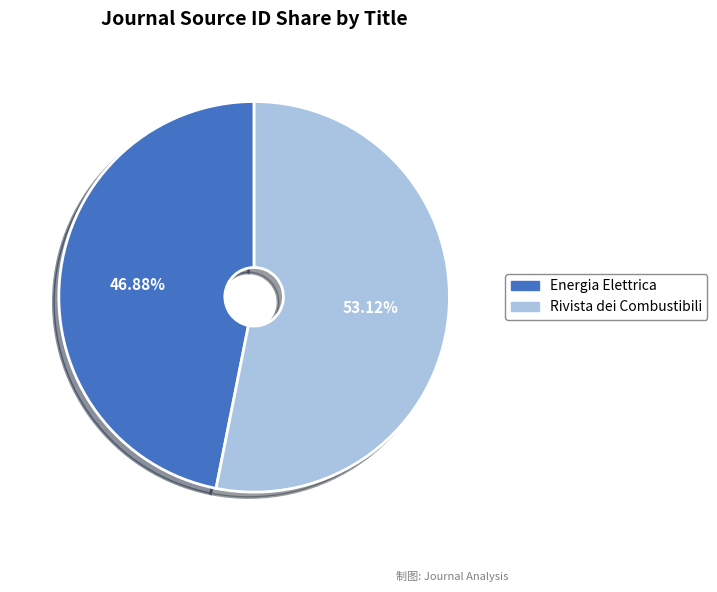

The Energia Elettrica slice represents 47% of the pie. True or false?

True